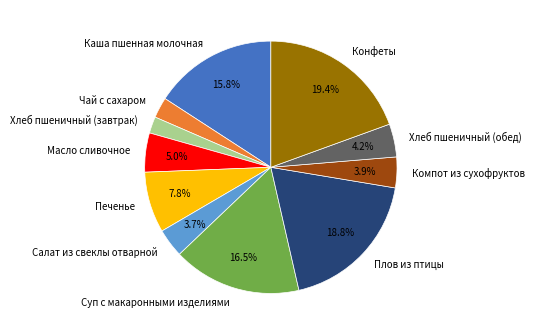

Which category has the smallest portion of the pie?

Хлеб пшеничный (завтрак)